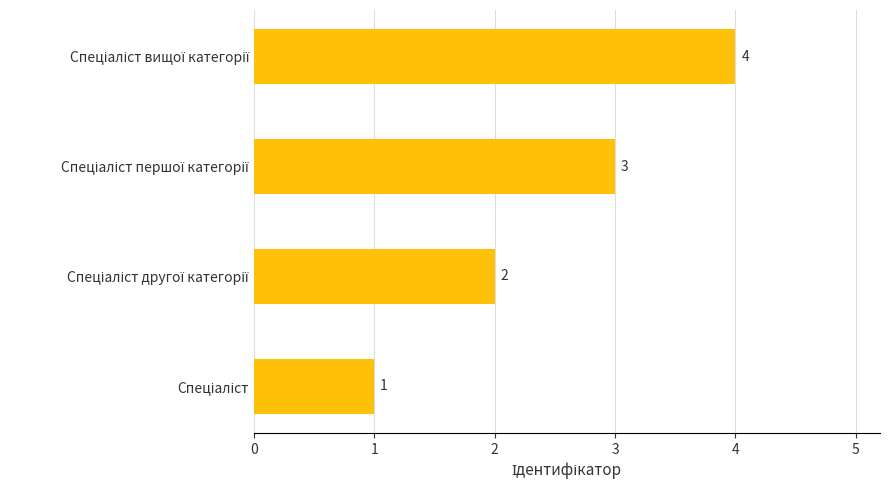

Count the number of categories in the chart.

4